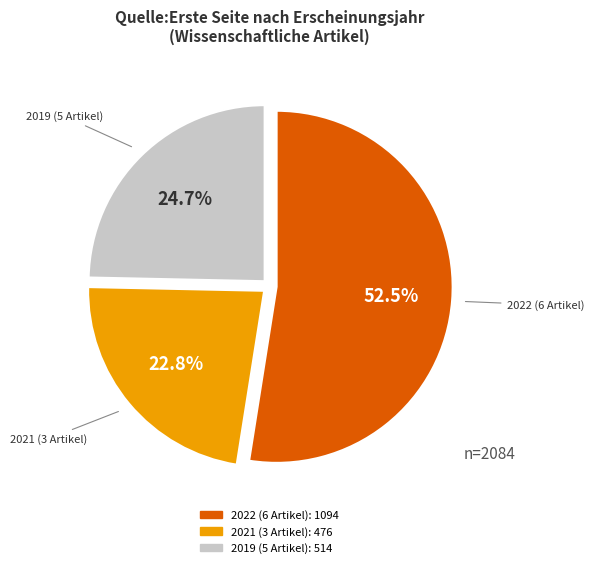

Does any single category account for the majority?

Yes